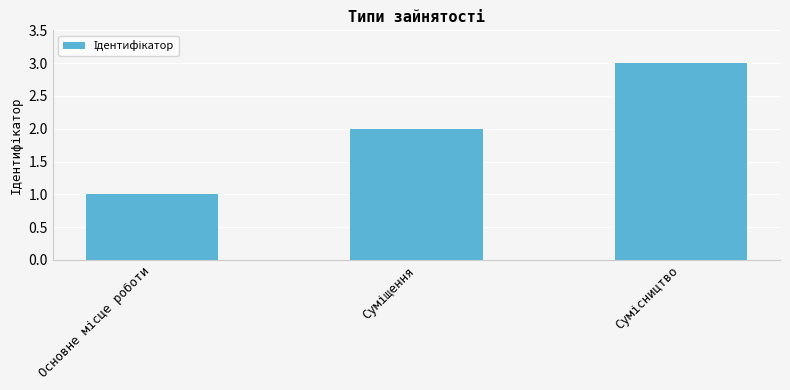

What is the maximum value shown in the chart?

3